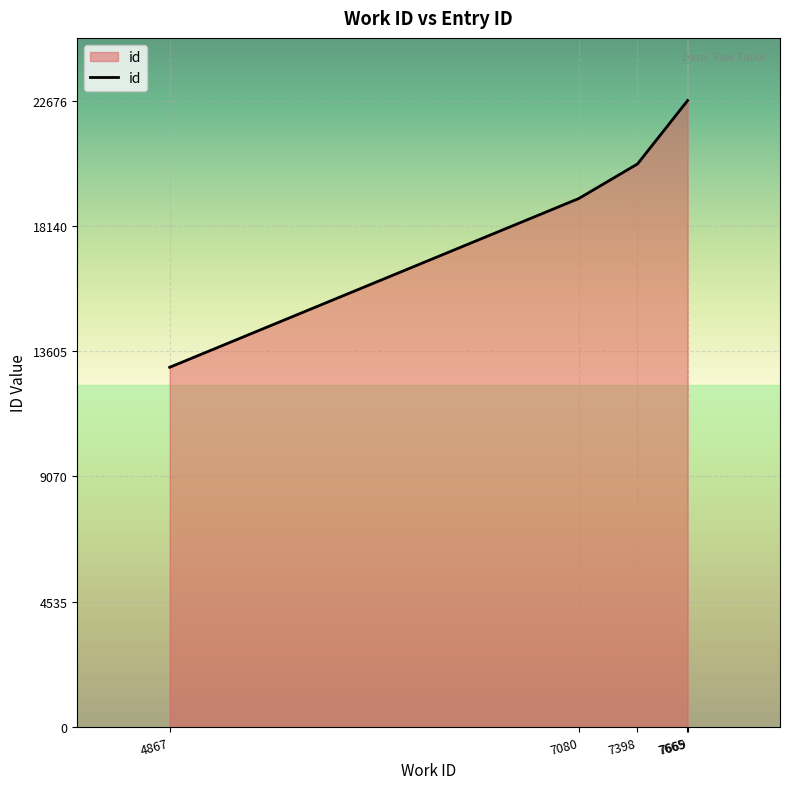

What is the smallest value displayed?

13020